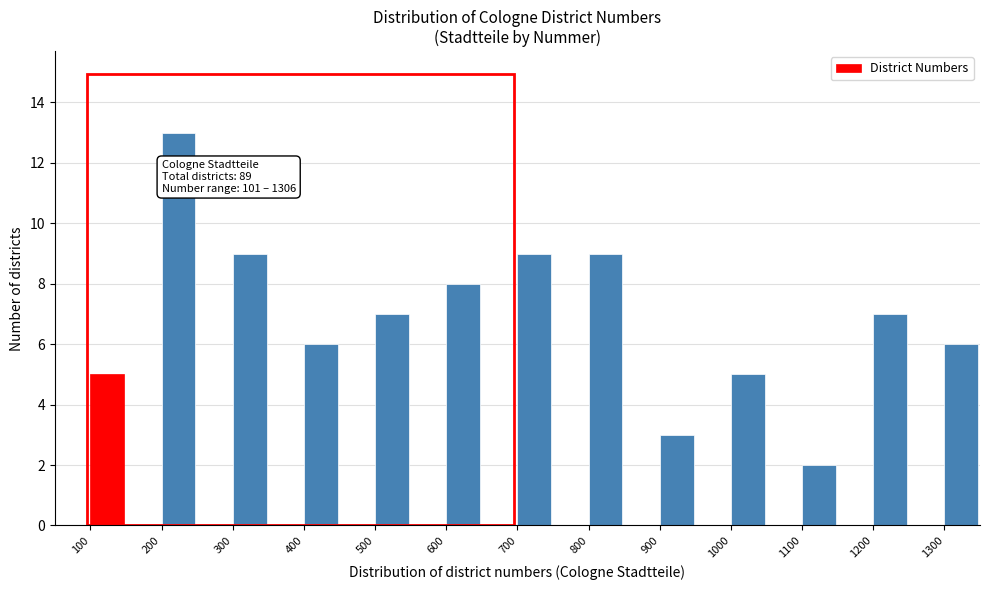

Which range on the x-axis has the tallest bar?

200 to 250